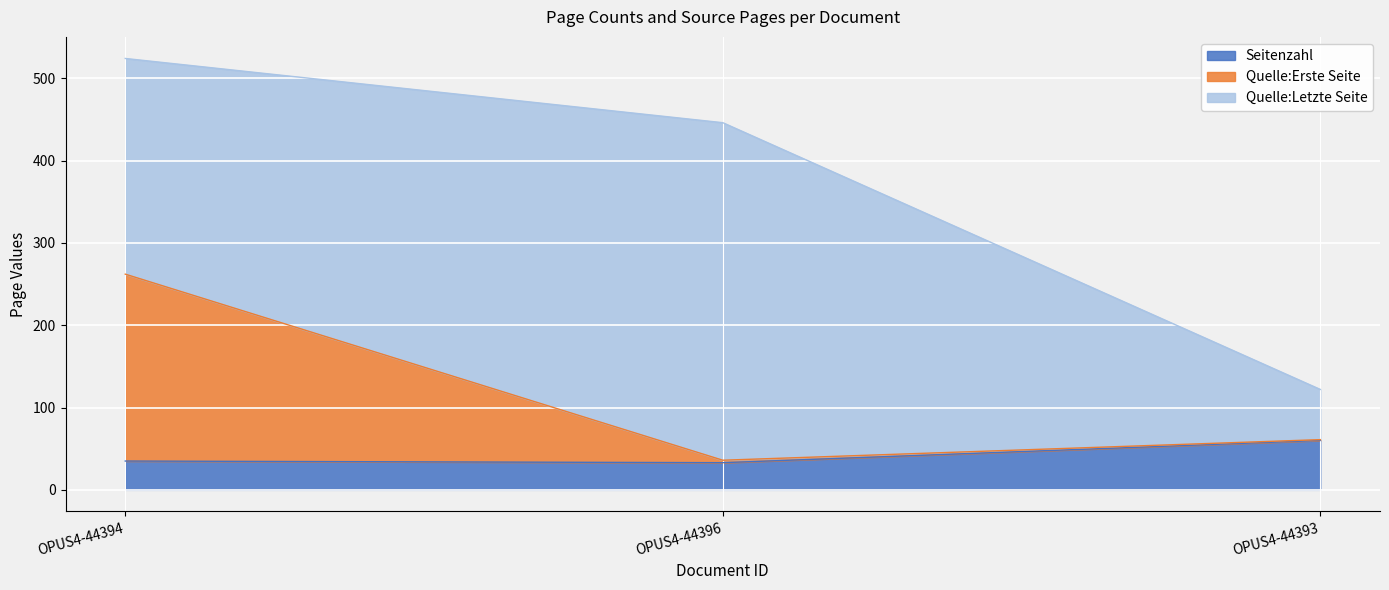

The value of Seitenzahl at OPUS4-44394 is 35. True or false?

True